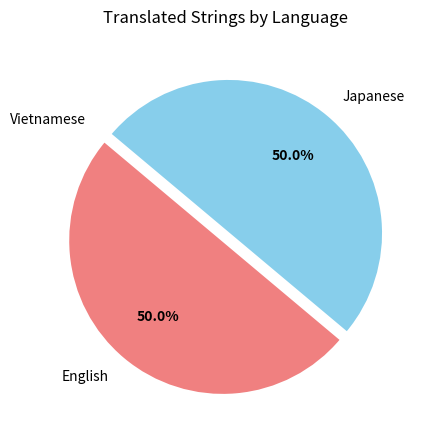

What is the ratio of the value at Japanese to the value at English?

1.0